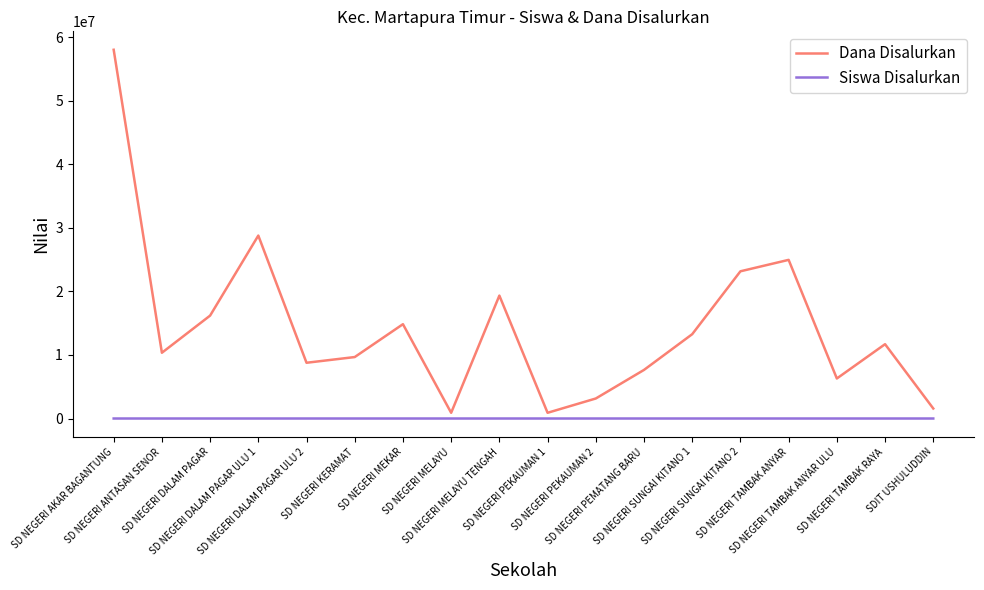

What is the total value across all series at SD NEGERI AKAR BAGANTUNG?

58050130